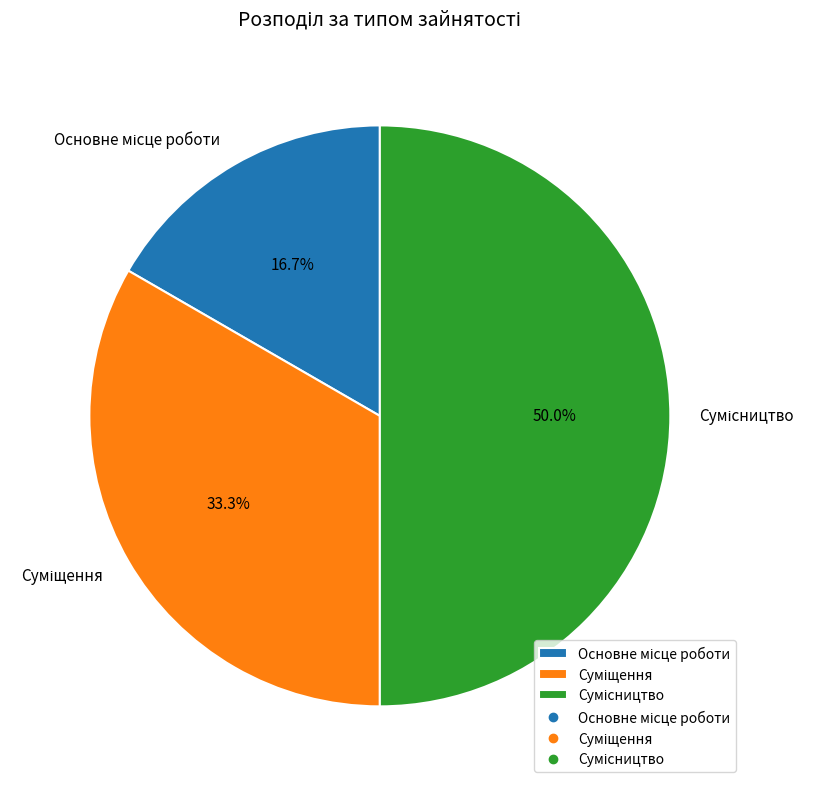

True or false: Сумісництво accounts for 50% of the total.

True